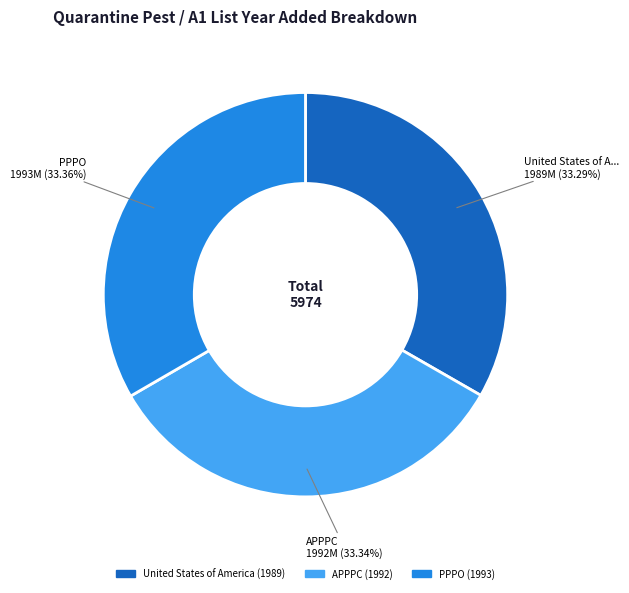

Is the sum of United States of America and PPPO greater than half?

Yes